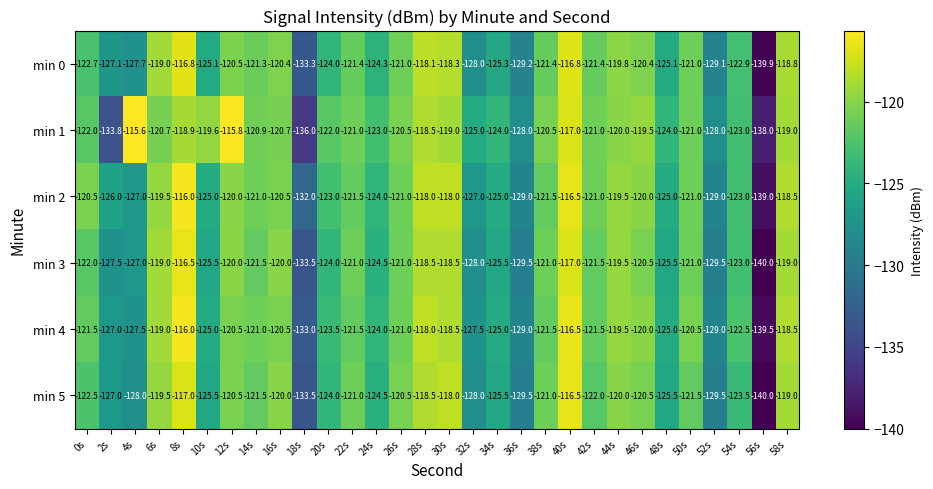

Is the value of min 1 at 42s greater than the value of min 0 at 2s?

Yes